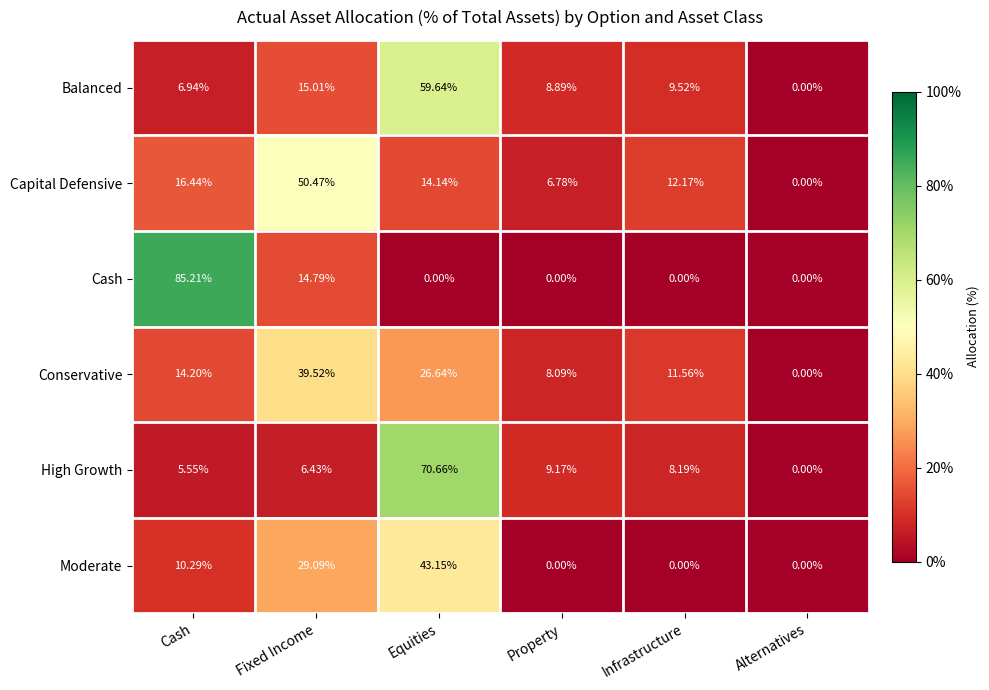

Which series has the largest range (max minus min)?

Cash